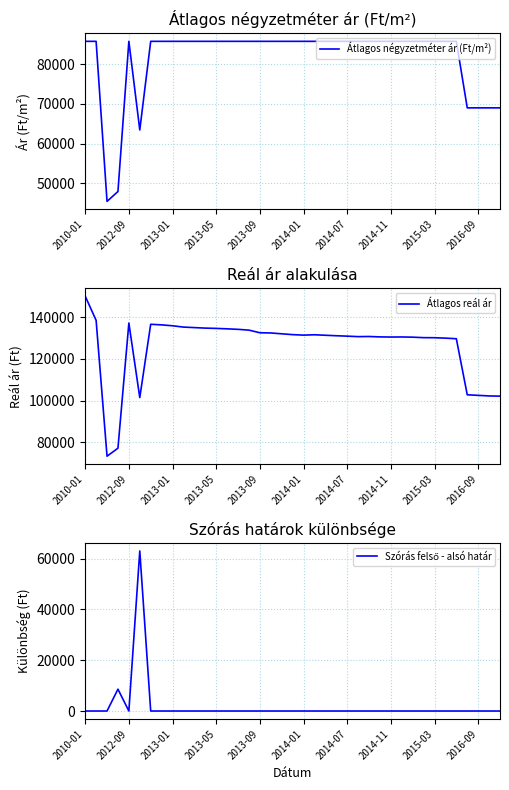

True or false: Szórás felső - alsó határ and Átlagos négyzetméter ár (Ft/m²) cross at least once.

False